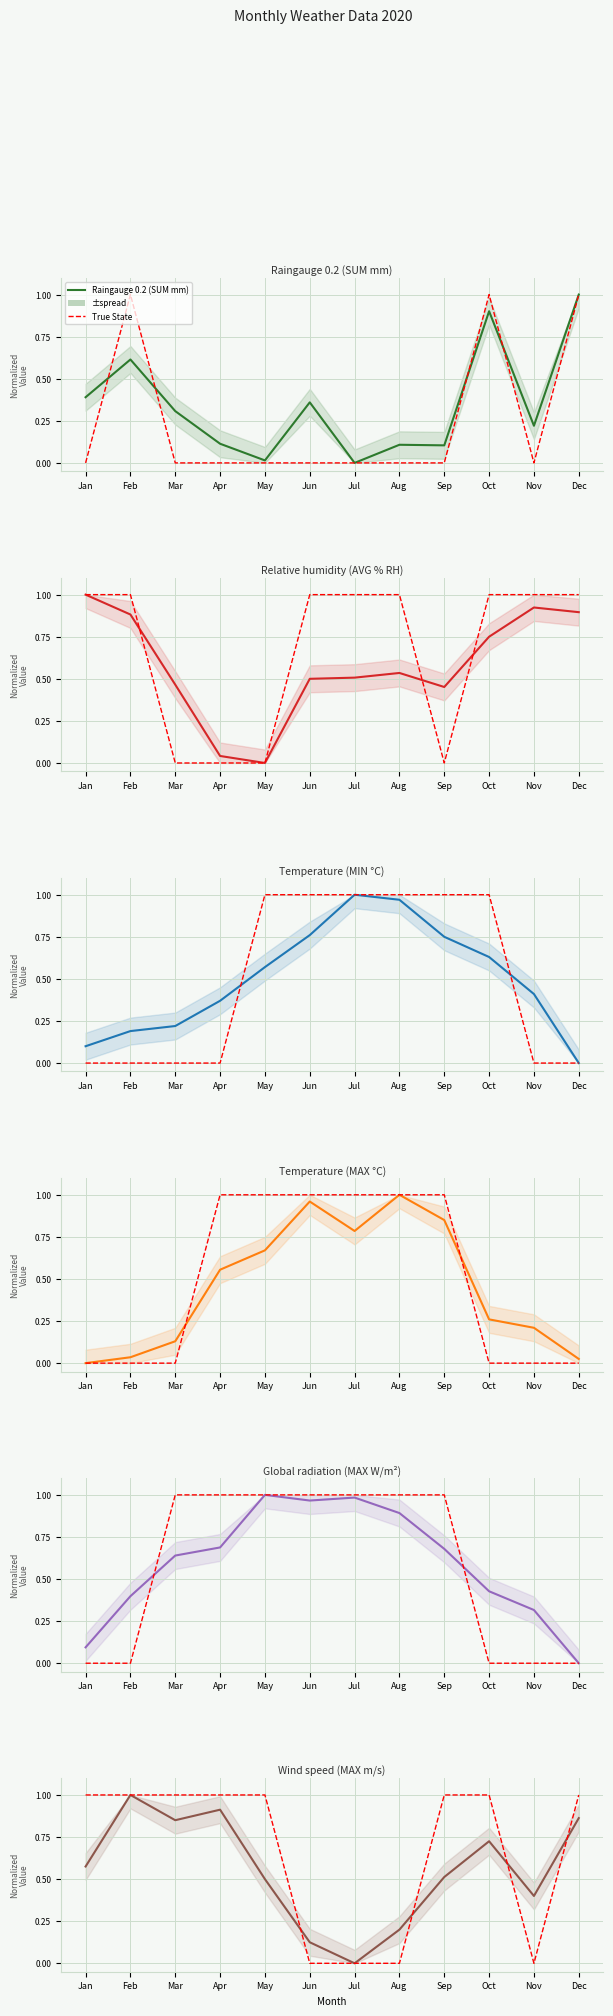

Where is Temperature (MAX °C) nearest to the value 0?

Jan